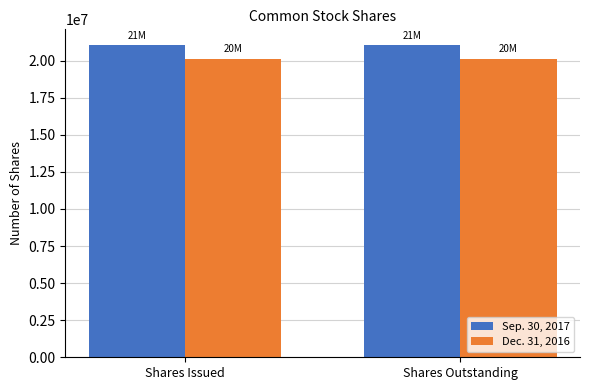

Count the number of data series in this chart.

2